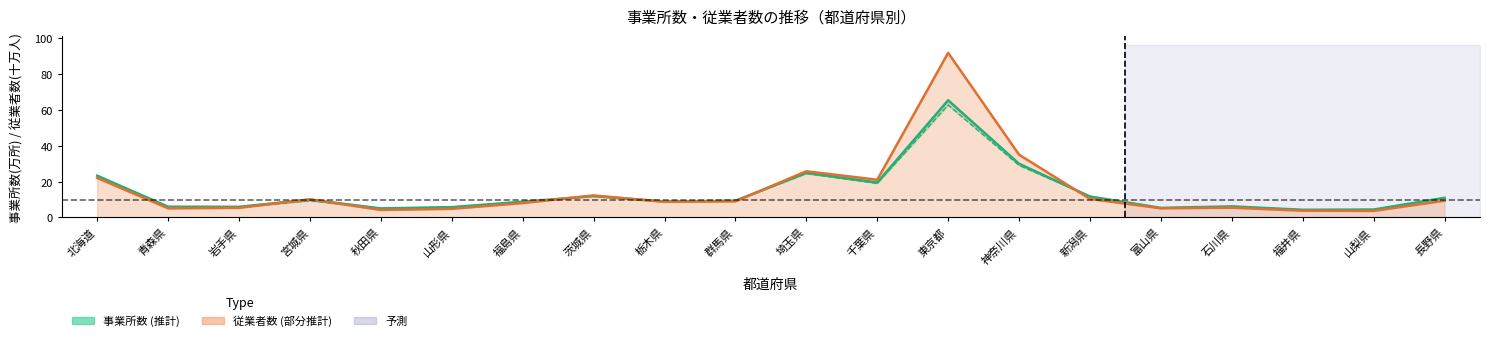

Which category has the highest value in the 従業者数(平成26年) series?

東京都